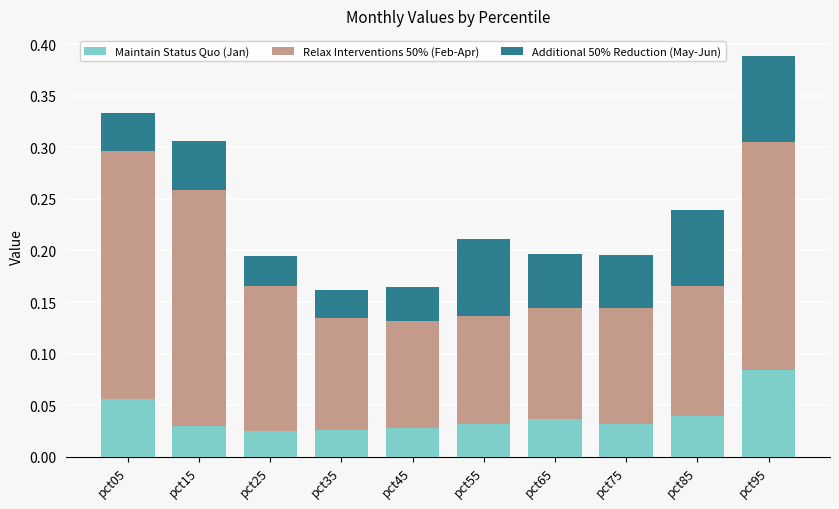

What is the total value across all series at pct95?

0.4